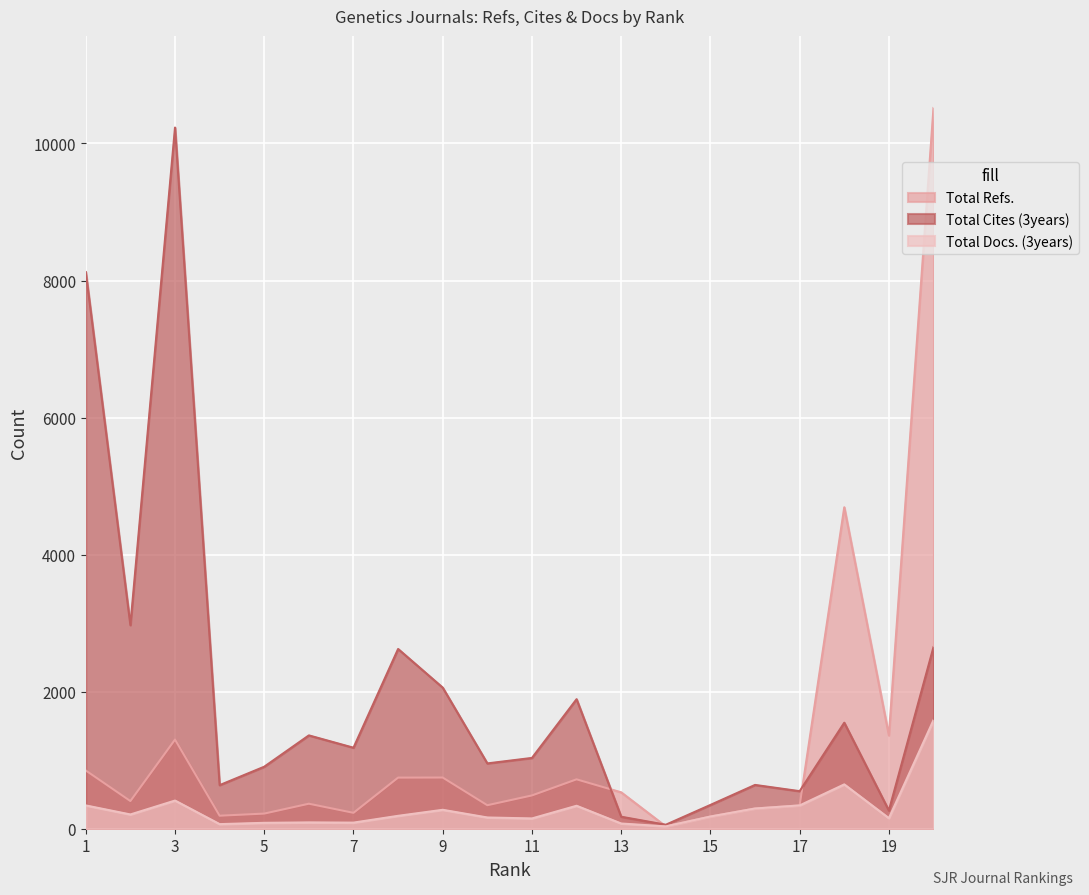

What are all the series names shown in the legend?

Total Refs., Total Cites (3years), Total Docs. (3years)